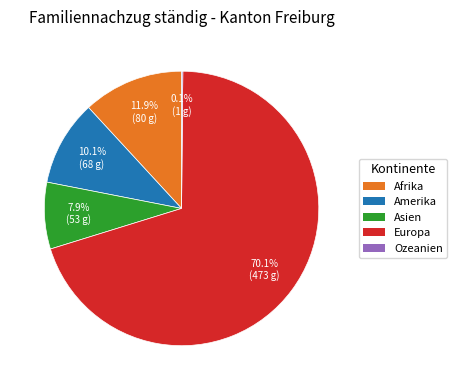

What portion of the pie excludes Afrika?

88.1%